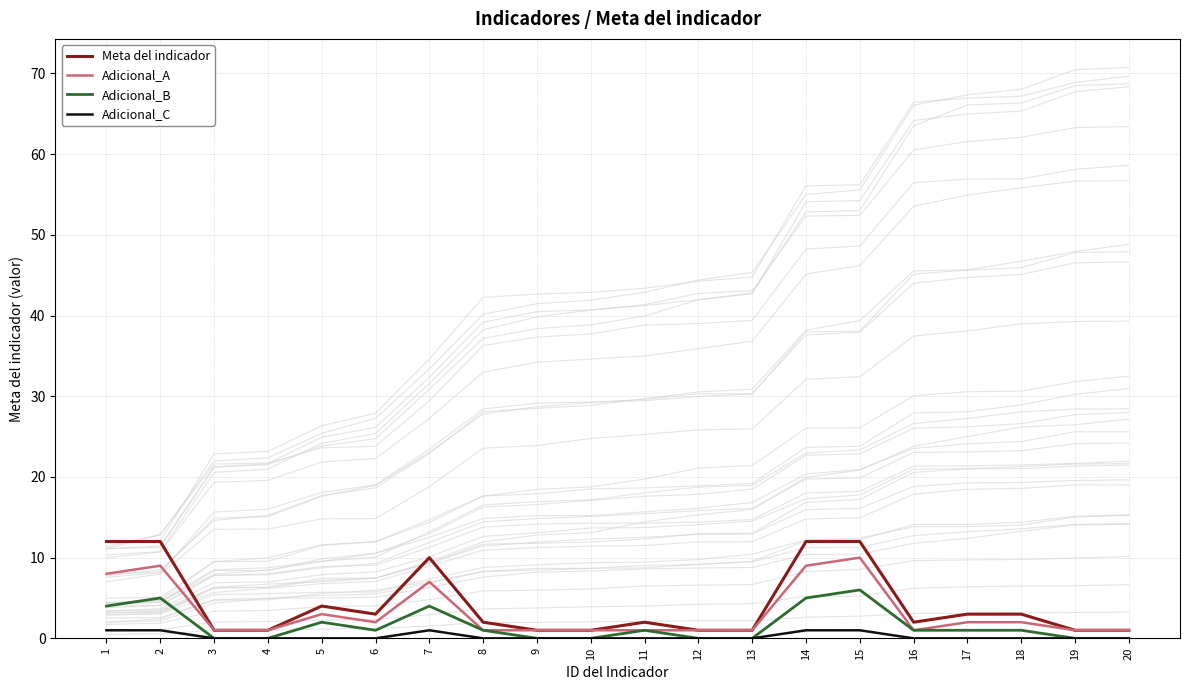

What value does the Adicional_A series have at 2?

9